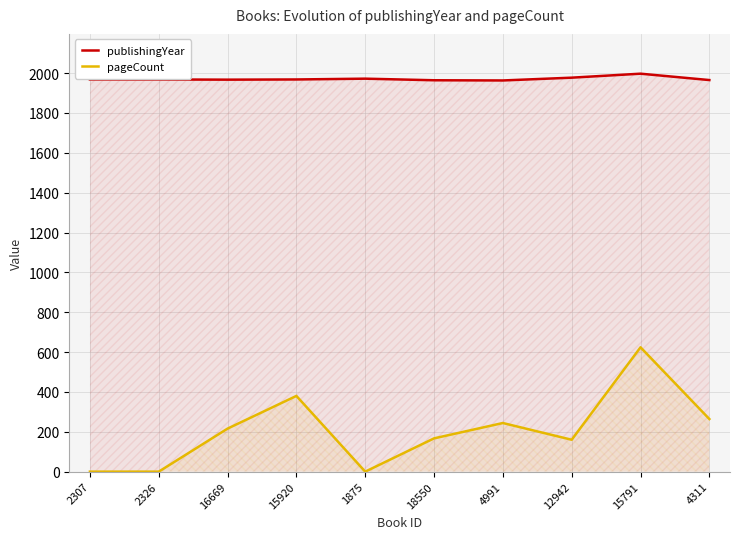

Reading right to left, what are all the values shown in this chart?

publishingYear: 4311=1965	15791=1997	12942=1977	4991=1963	18550=1964	1875=1972	15920=1968	16669=1967	2326=1968	2307=1968
pageCount: 4311=264	15791=624	12942=160	4991=244	18550=167	1875=0	15920=380	16669=216	2326=0	2307=0